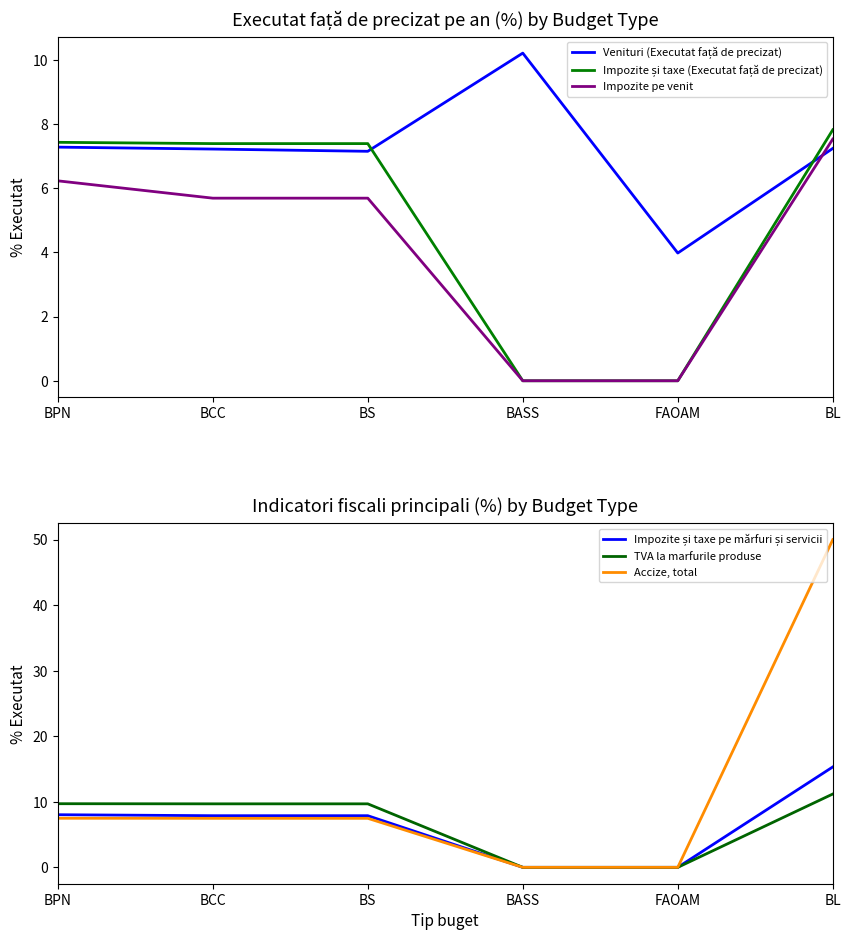

How many data points in Impozite pe venit are less than 5?

2